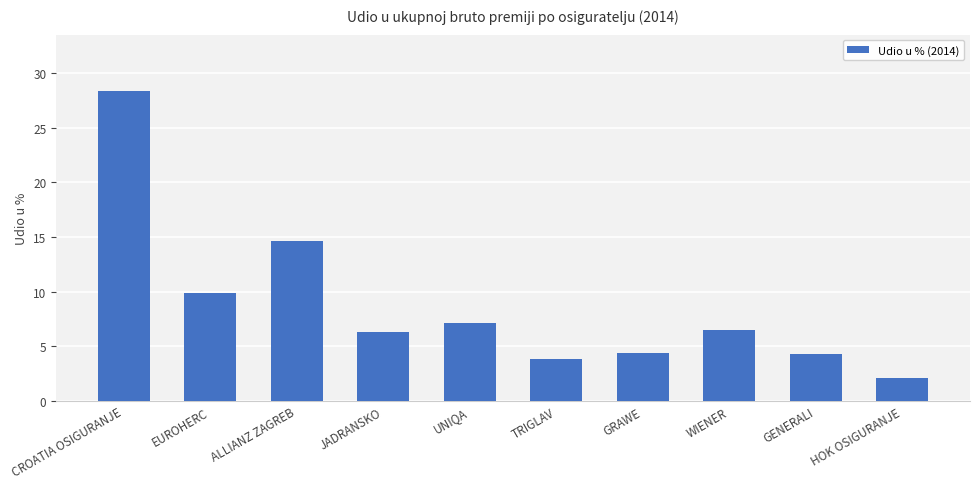

What is the label of the 9th bar from the right?

EUROHERC